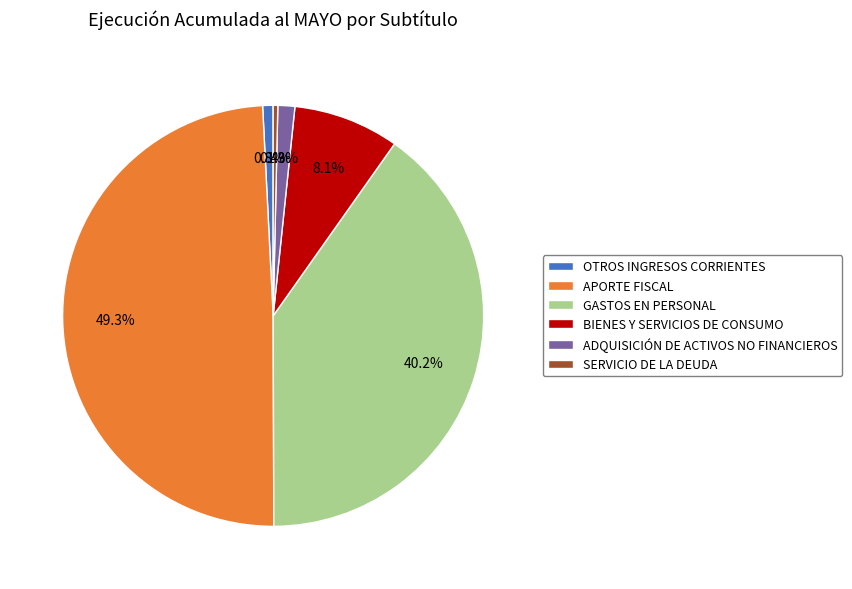

Approximately how many times larger is the value at OTROS INGRESOS CORRIENTES compared to ADQUISICIÓN DE ACTIVOS NO FINANCIEROS?

0.6